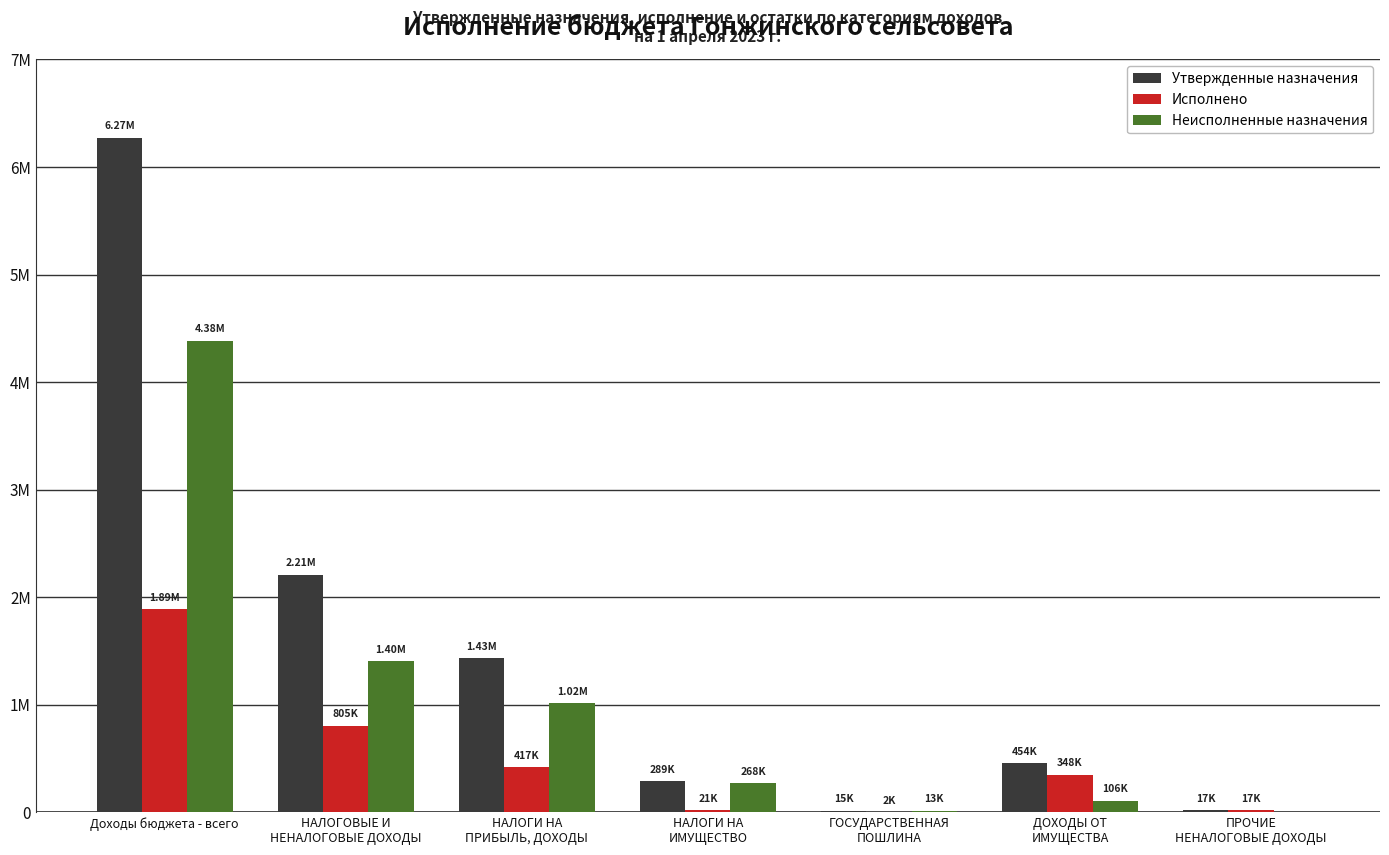

Are the bars grouped side by side (vs. stacked)?

Yes